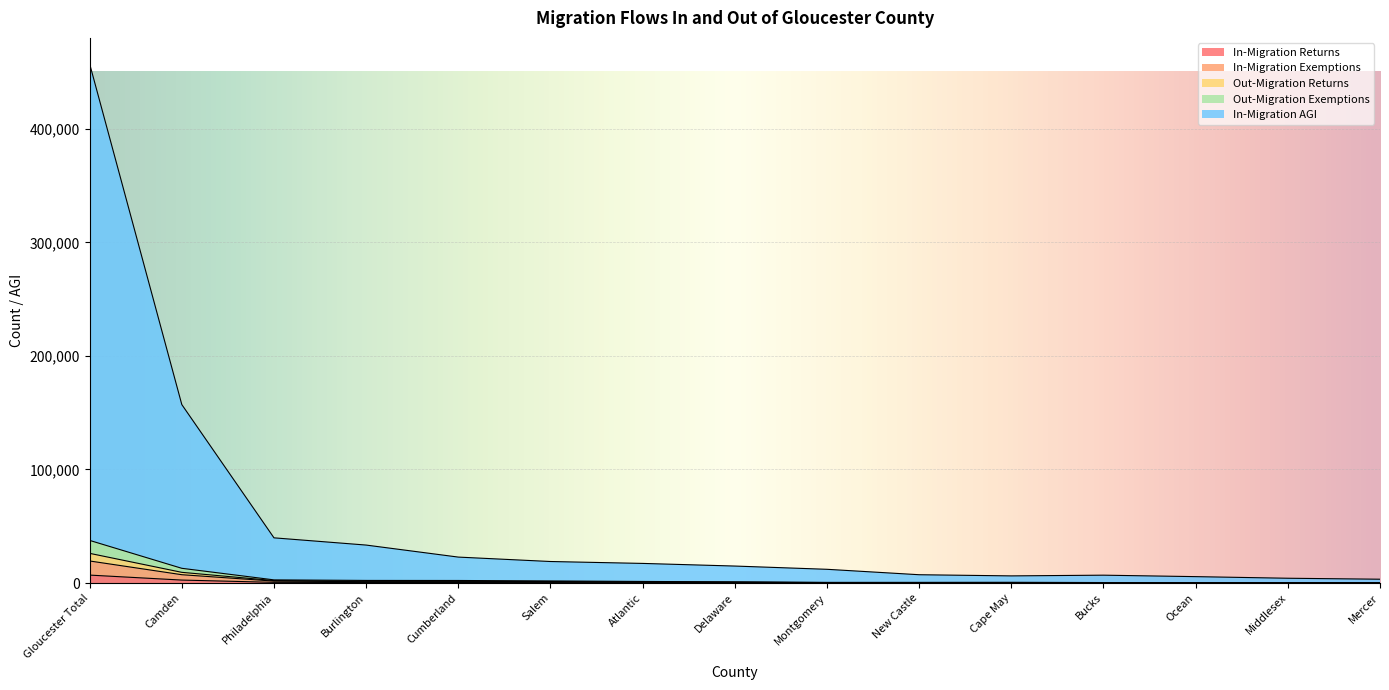

What is the label of the 9th point from the left?

Montgomery